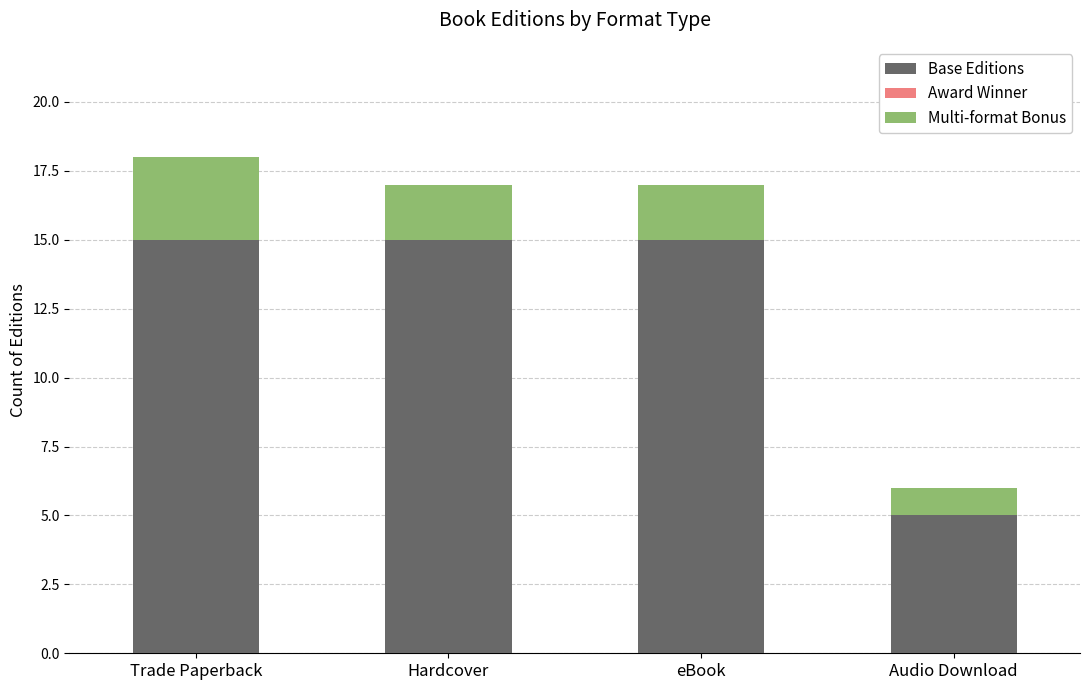

The Base Editions series shows 1 at Audio Download. True or false?

False